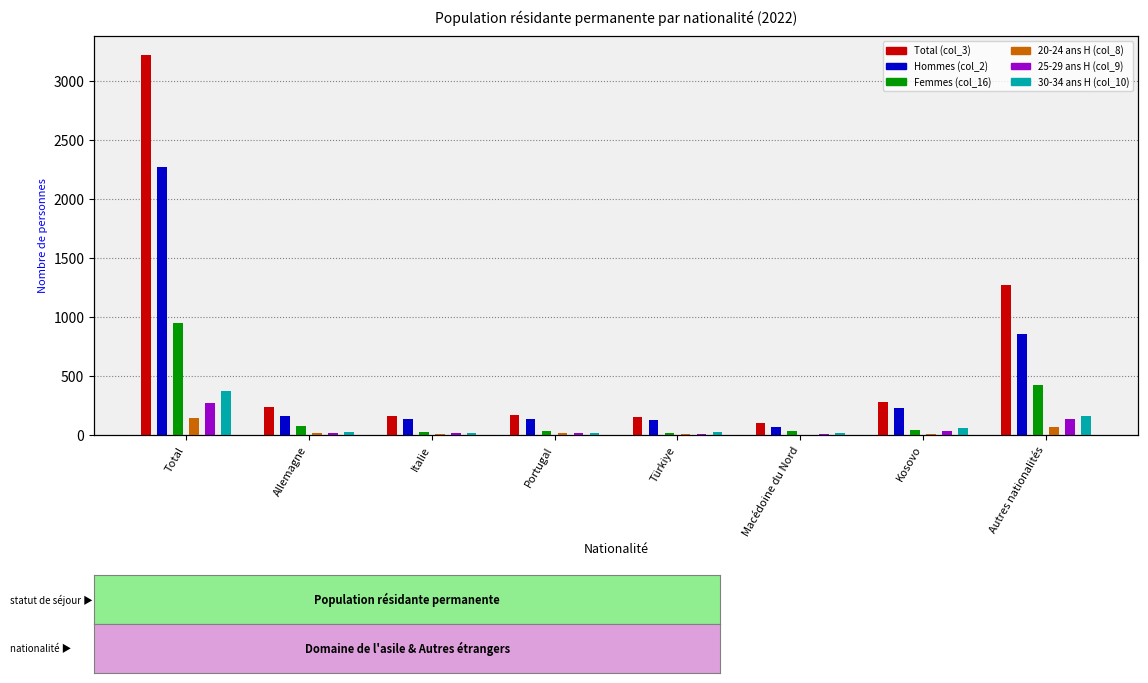

What is the sum of the 30-34 ans H (col_10) values at Total and Autres nationalités?

531